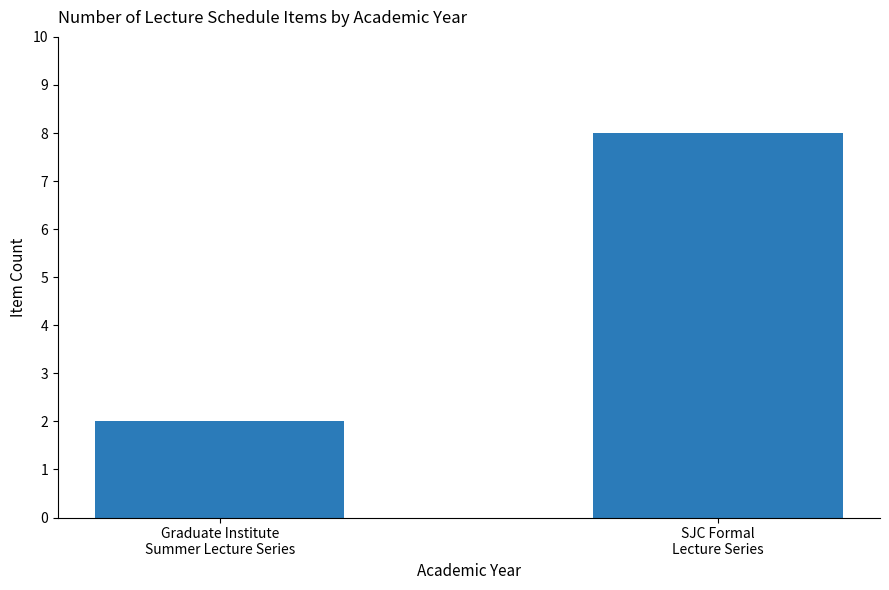

List the labels in order of value, smallest first.

Graduate Institute
Summer Lecture Series, SJC Formal
Lecture Series